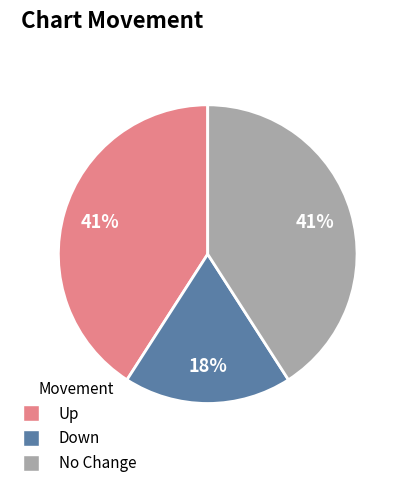

Is there a majority slice in this chart?

No